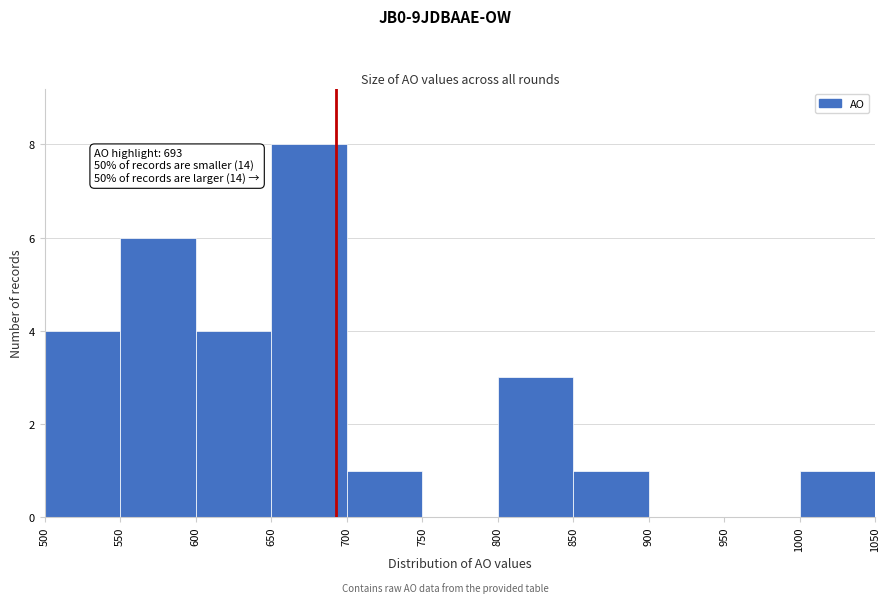

Over which range of the x-axis is the bar tallest?

650 to 700